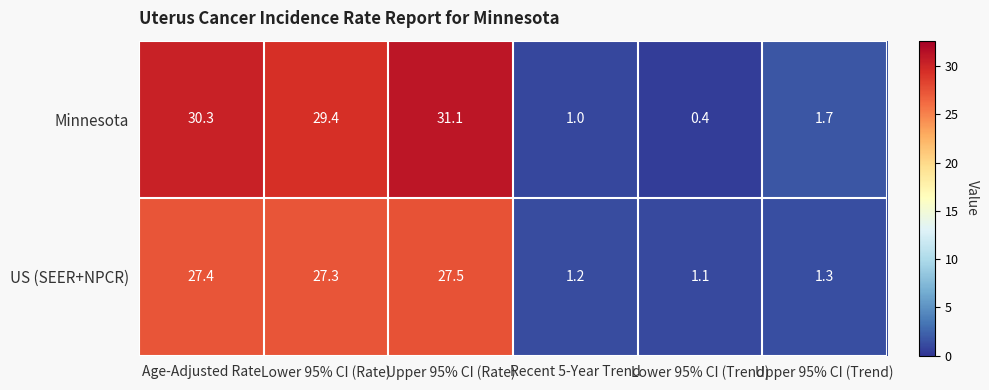

What is the difference between the highest and lowest values at Upper 95% CI (Trend)?

0.4